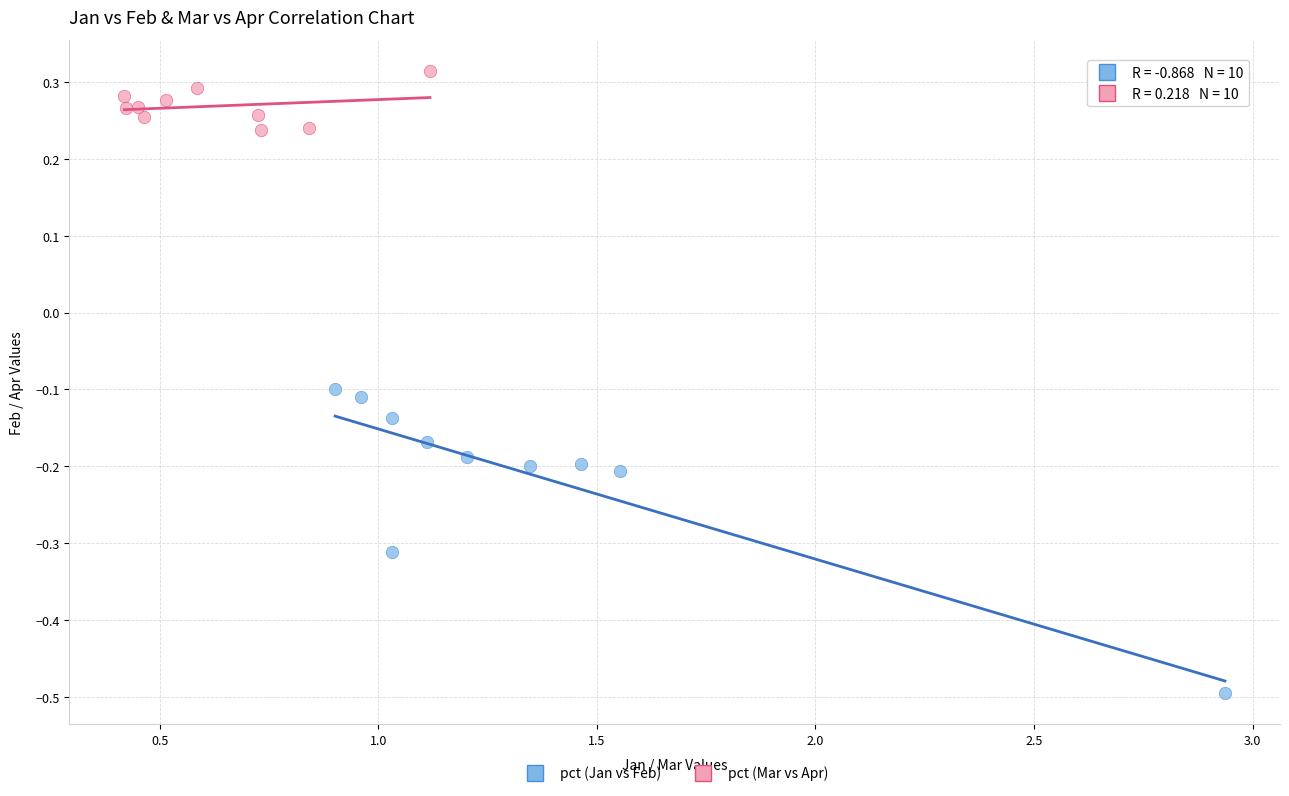

Which series has the widest spread of Y values?

pct (Jan vs Feb)